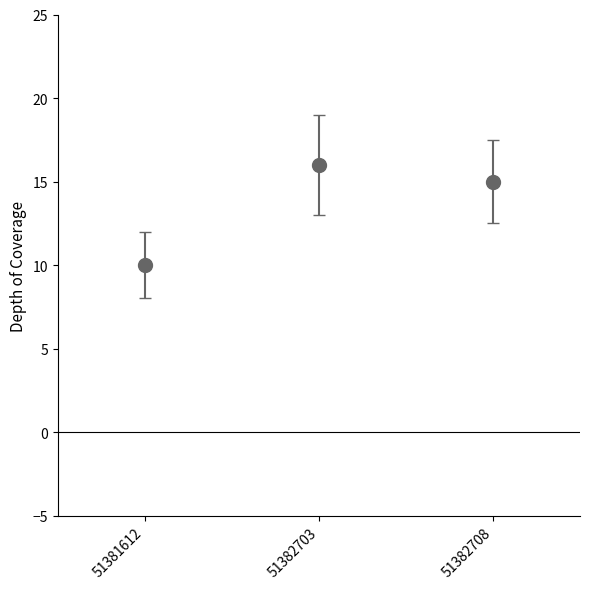

The value at 51382703 is 3. True or false?

False